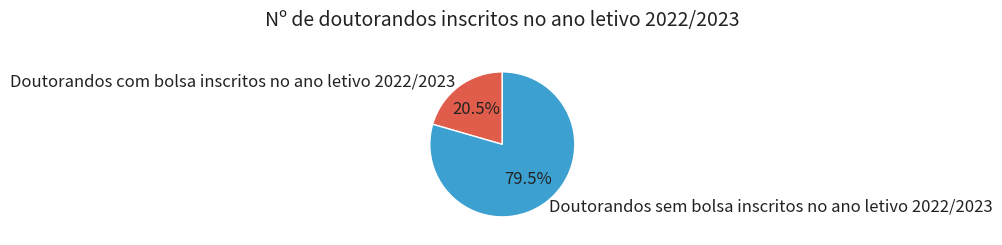

What portion of the pie excludes Doutorandos sem bolsa inscritos no ano letivo 2022/2023?

20.5%